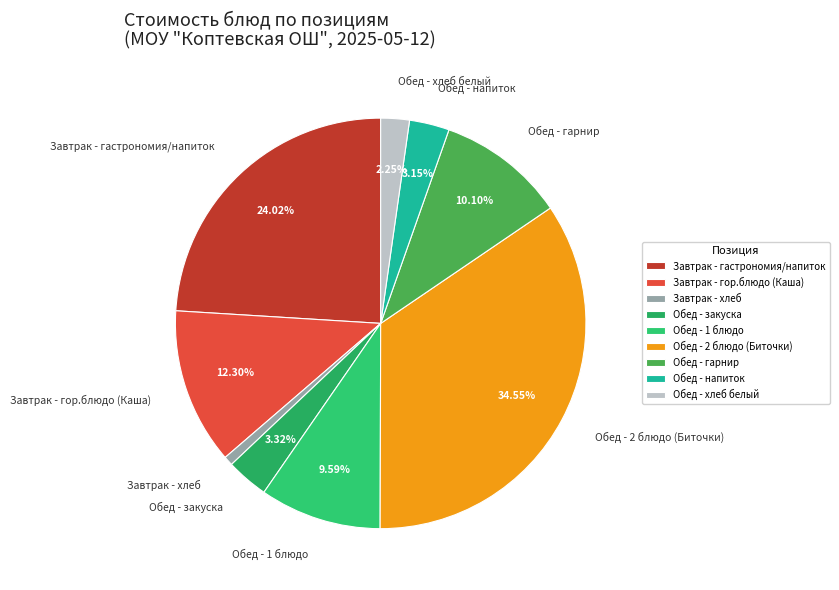

Between Обед - 1 блюдо and Завтрак - гор.блюдо (Каша), which is larger?

Завтрак - гор.блюдо (Каша)